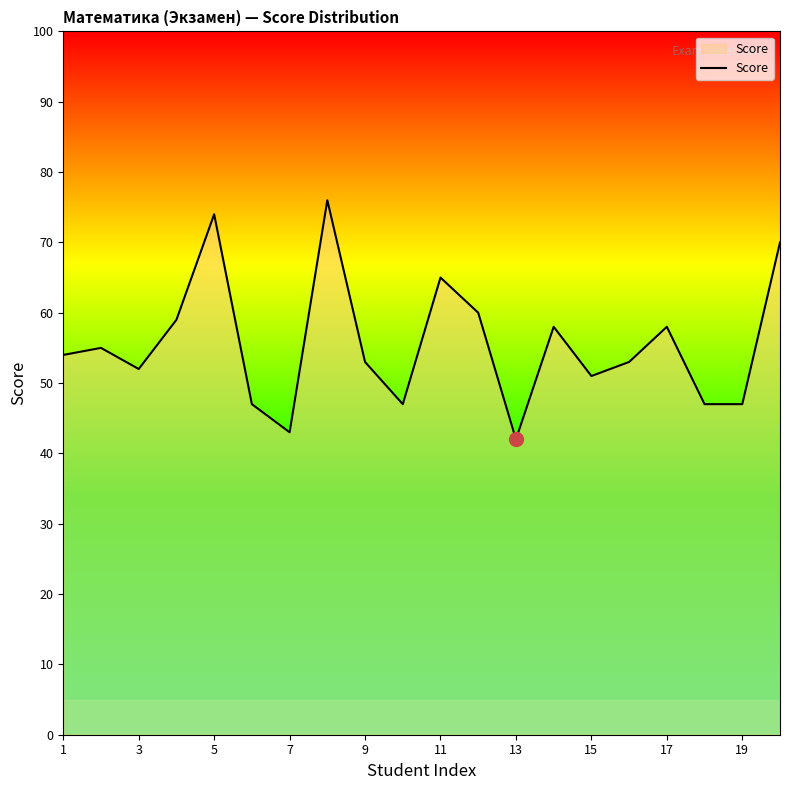

What is the greatest value displayed?

76